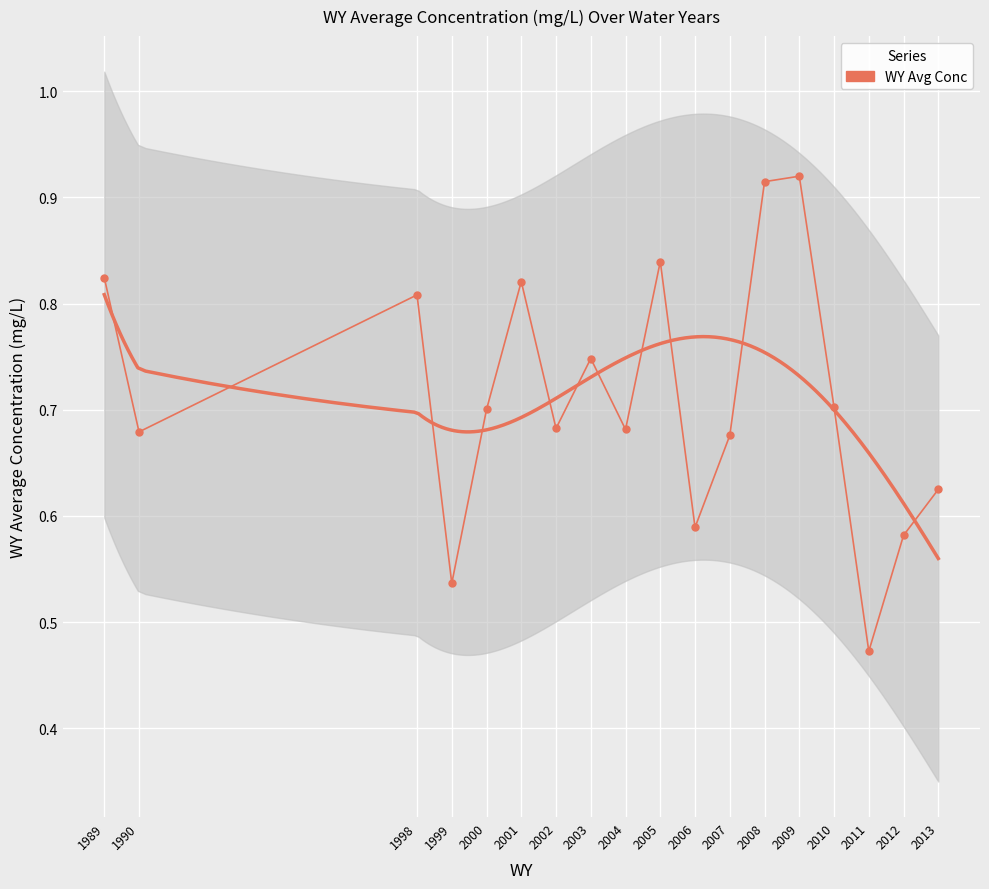

What is the approximate value at 2003?

0.7